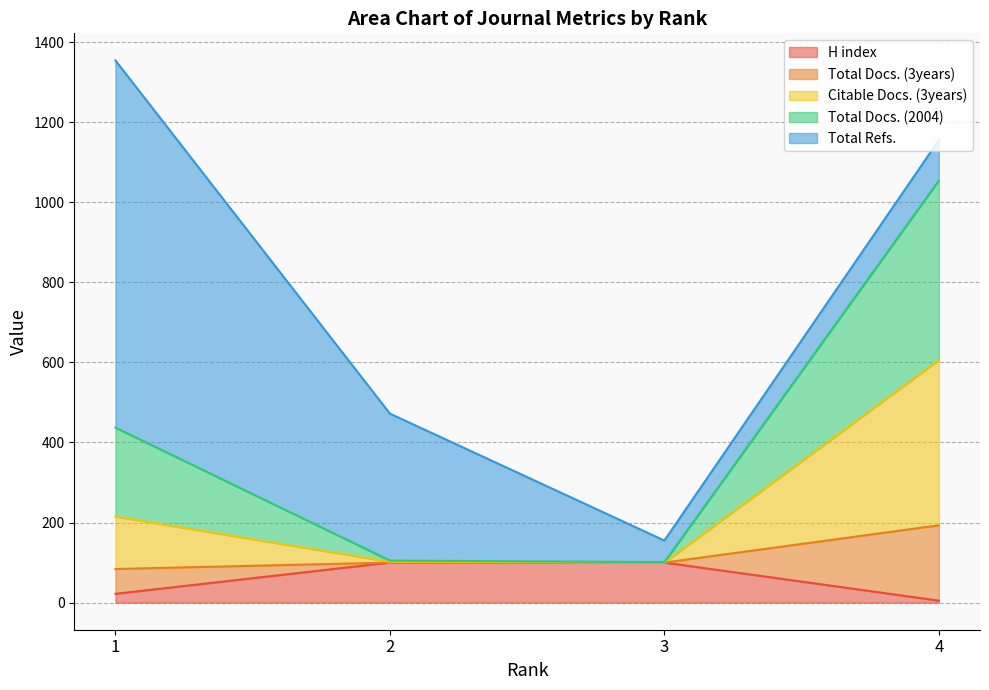

Is the value of H index at 2 greater than the value of Citable Docs. (3years) at 1?

No